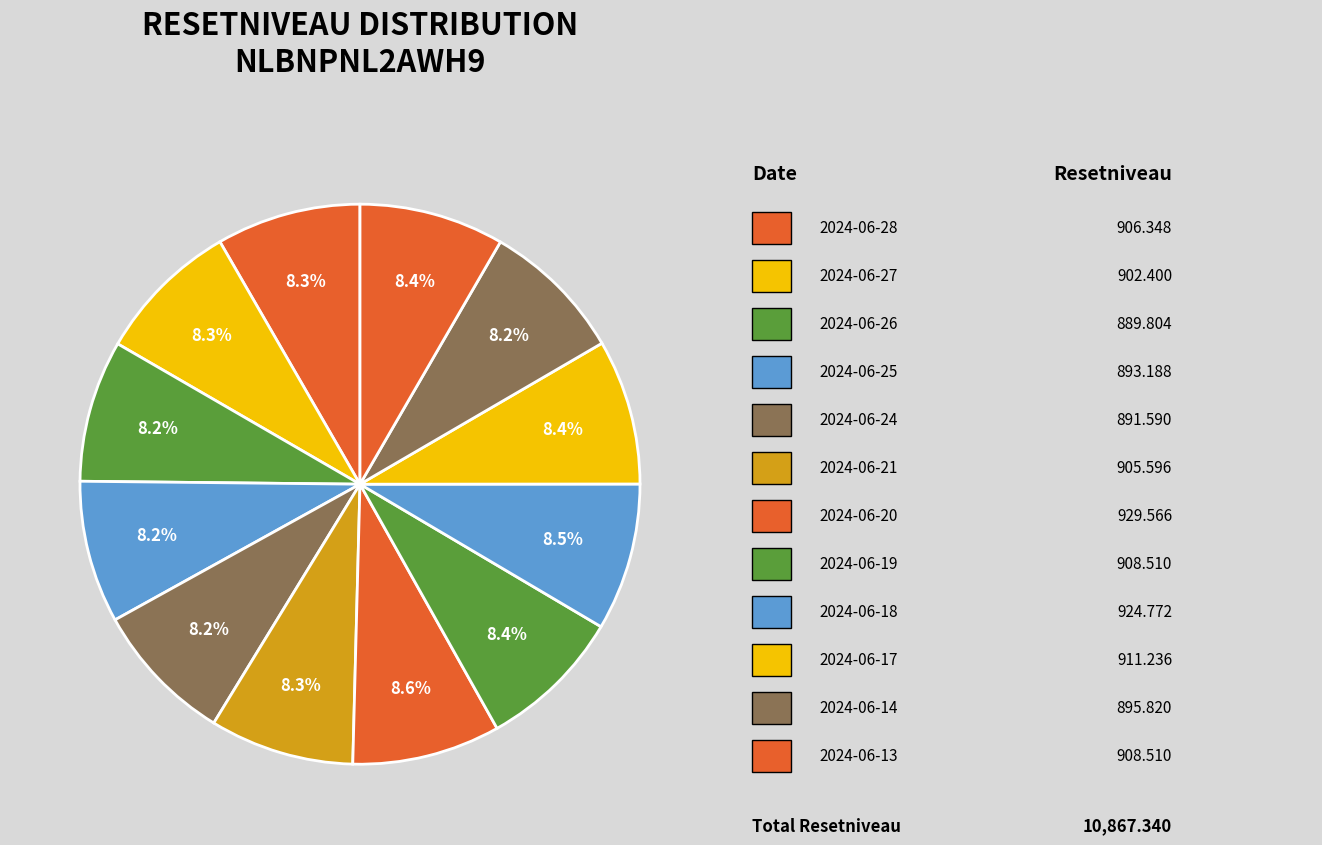

Count the number of slices in the pie.

12